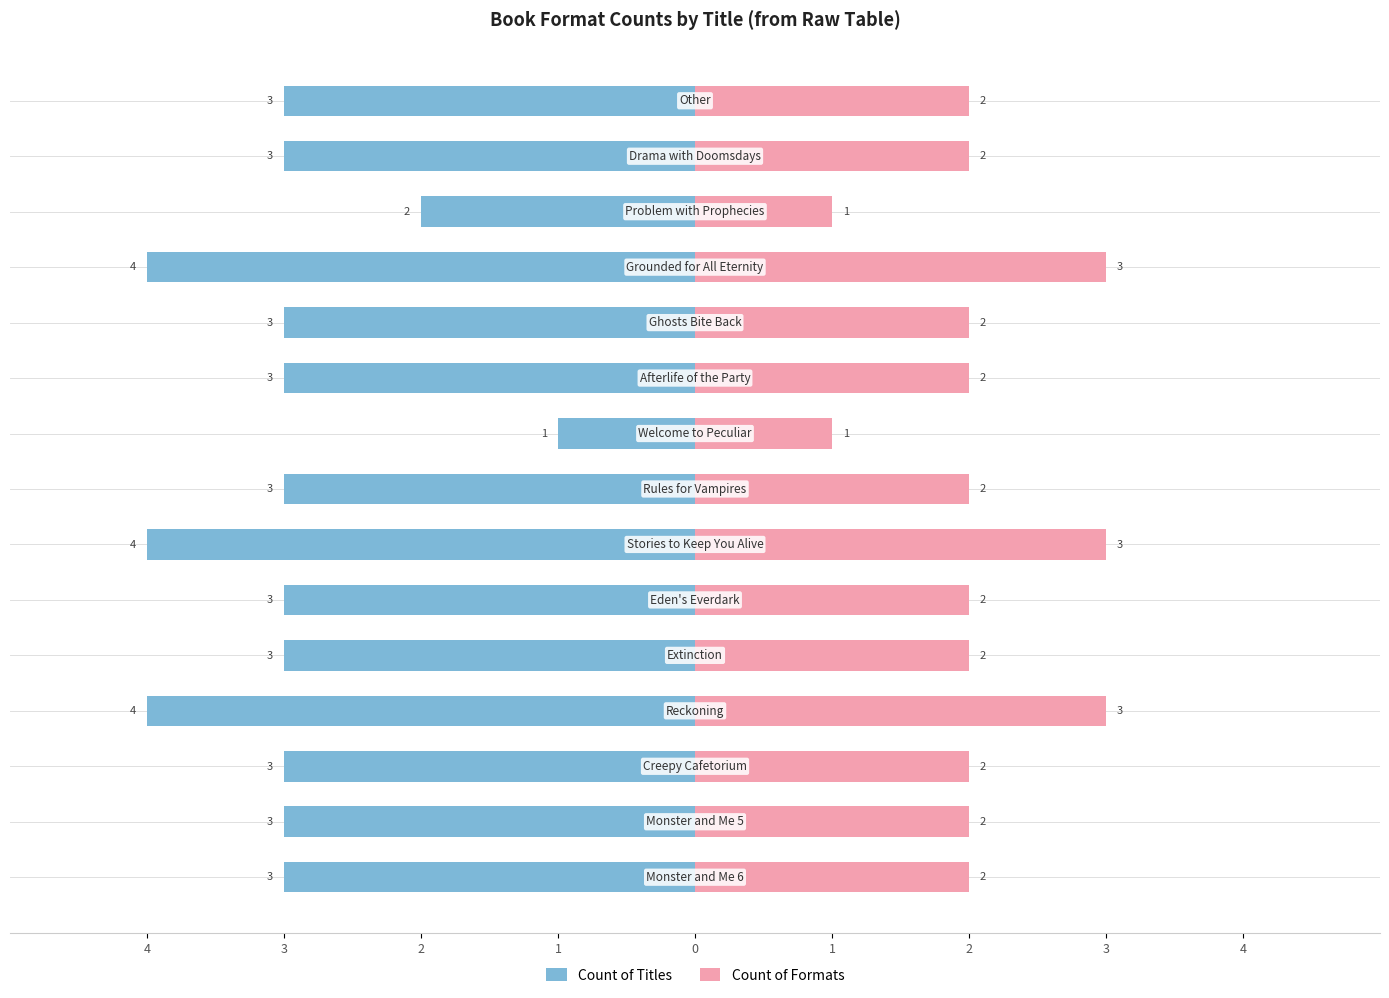

What is the difference between the maximum and minimum values in the Count of Titles series?

3